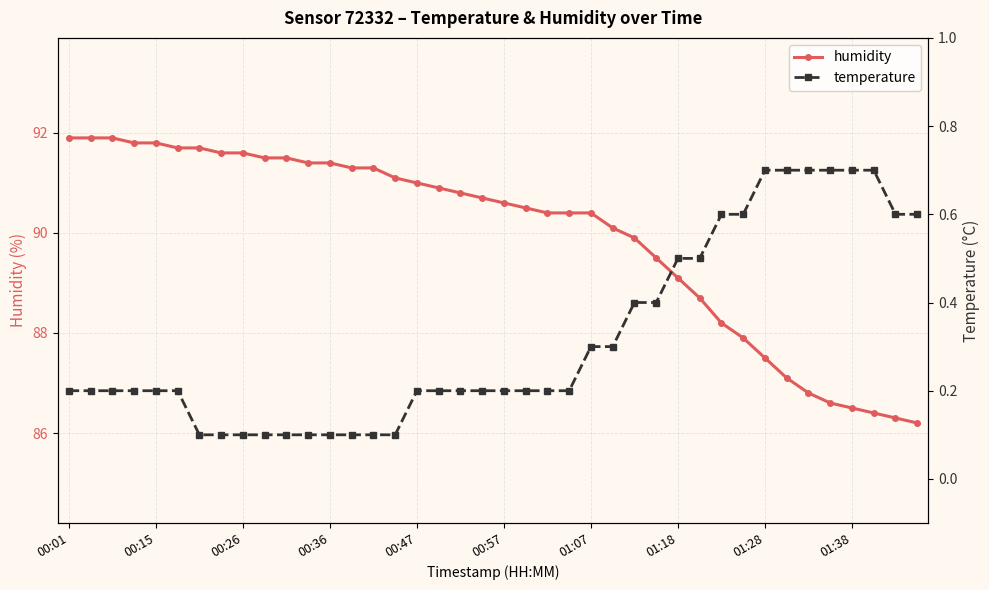

How many data points in humidity are above 90?

26